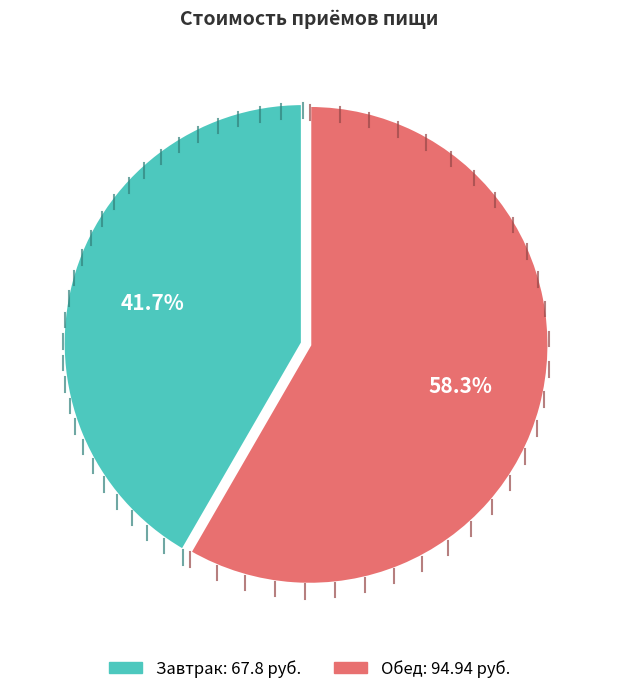

To the nearest percent, what percentage of the pie is Обед?

58%